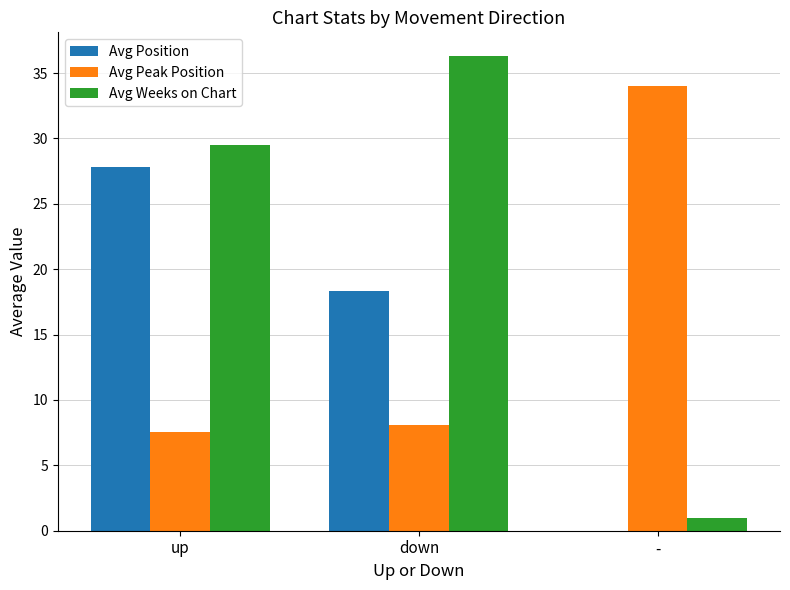

Which series has the largest total across all categories?

Avg Weeks on Chart